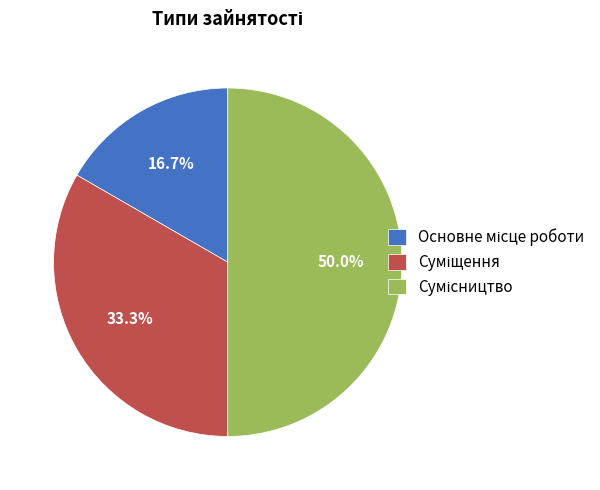

The Суміщення slice represents 24% of the pie. True or false?

False